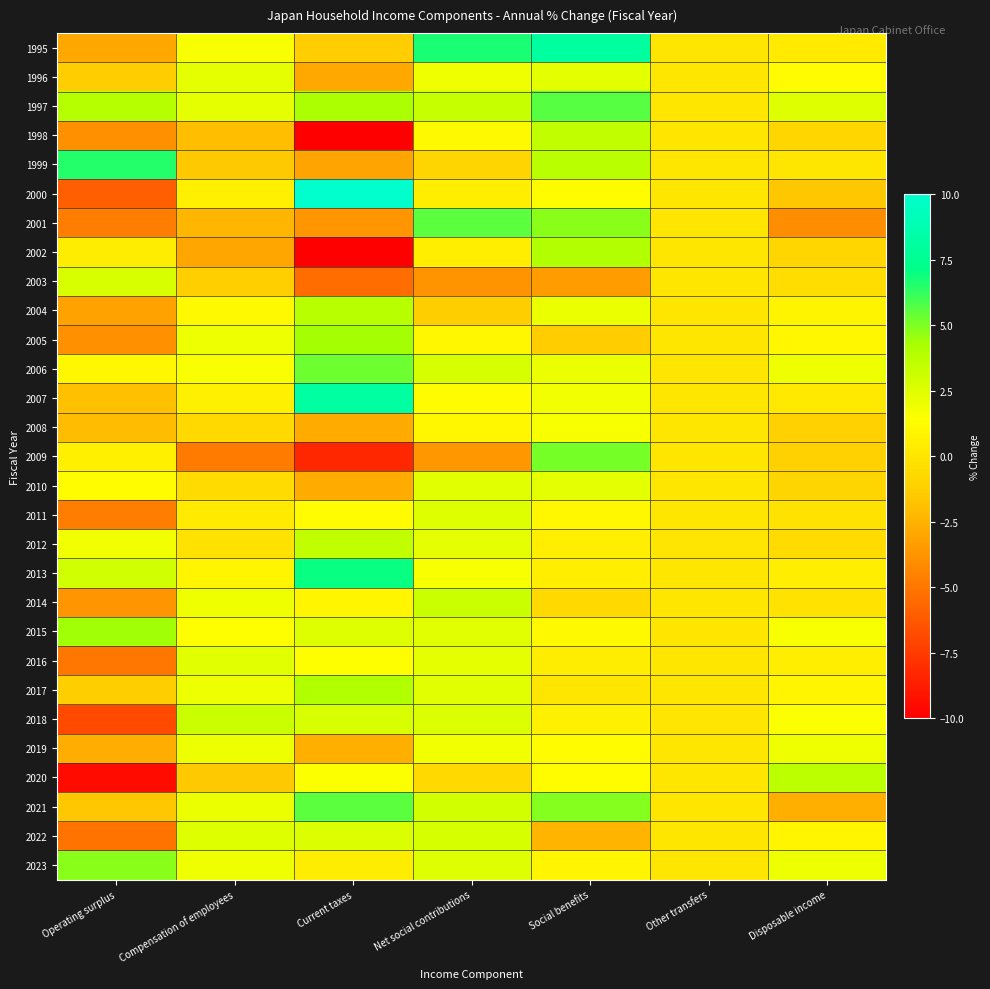

Which has a higher value, Disposable income or Social benefits?

Social benefits